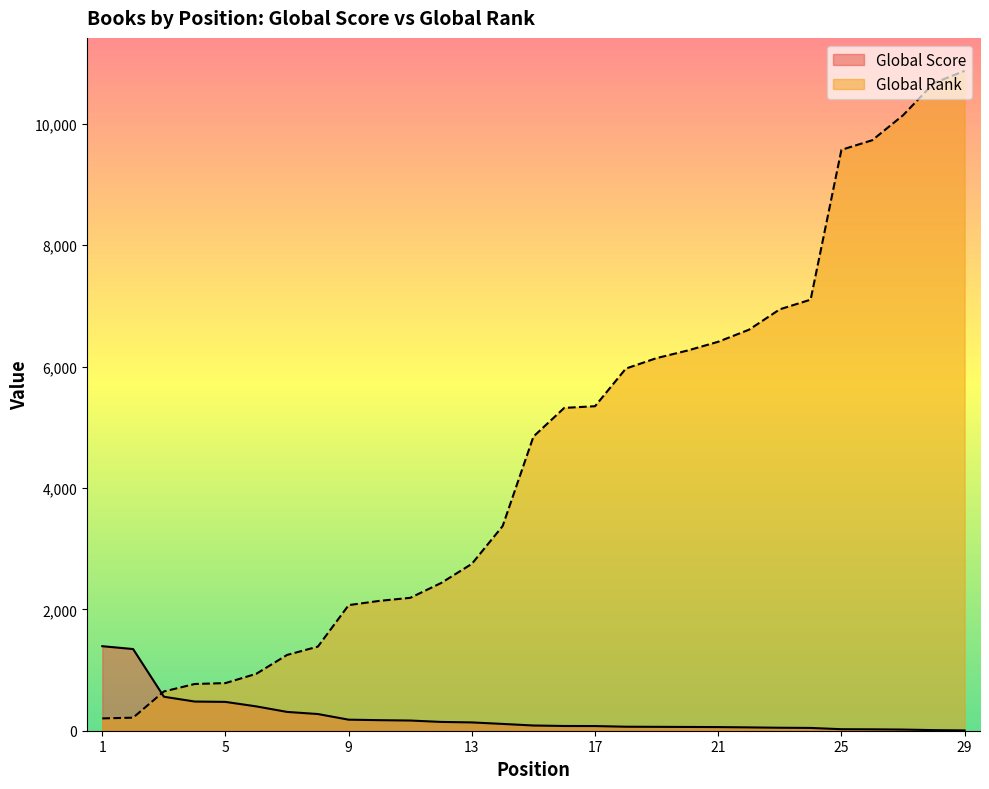

Rank the series at 5 from highest to lowest value.

Global Rank, Global Score